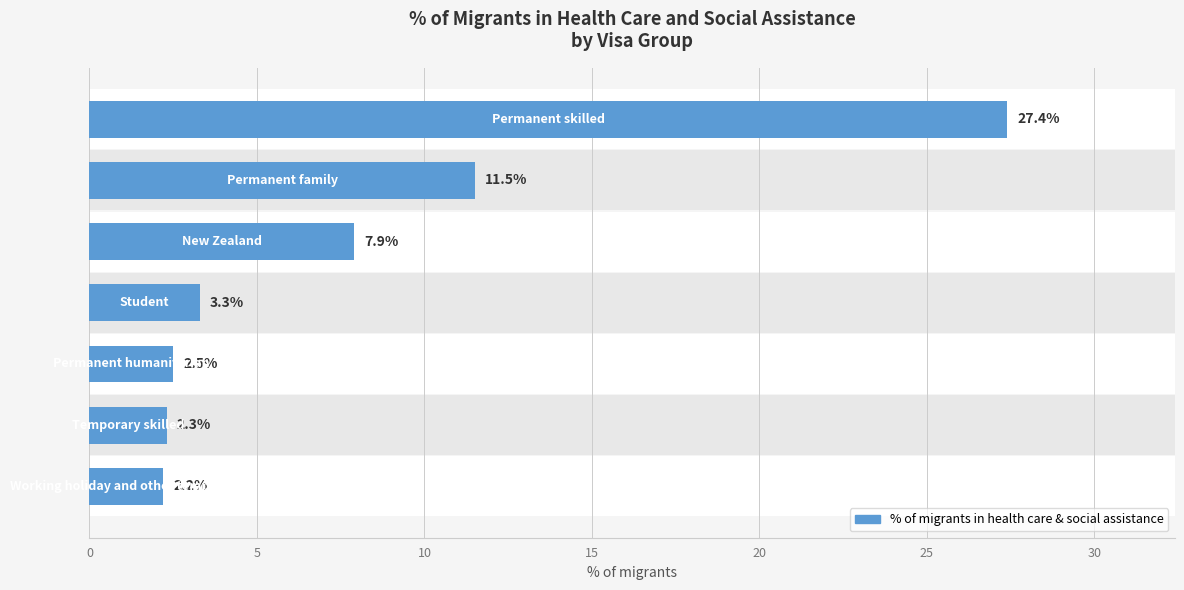

Is it true that the value at 10 is 1.1?

False